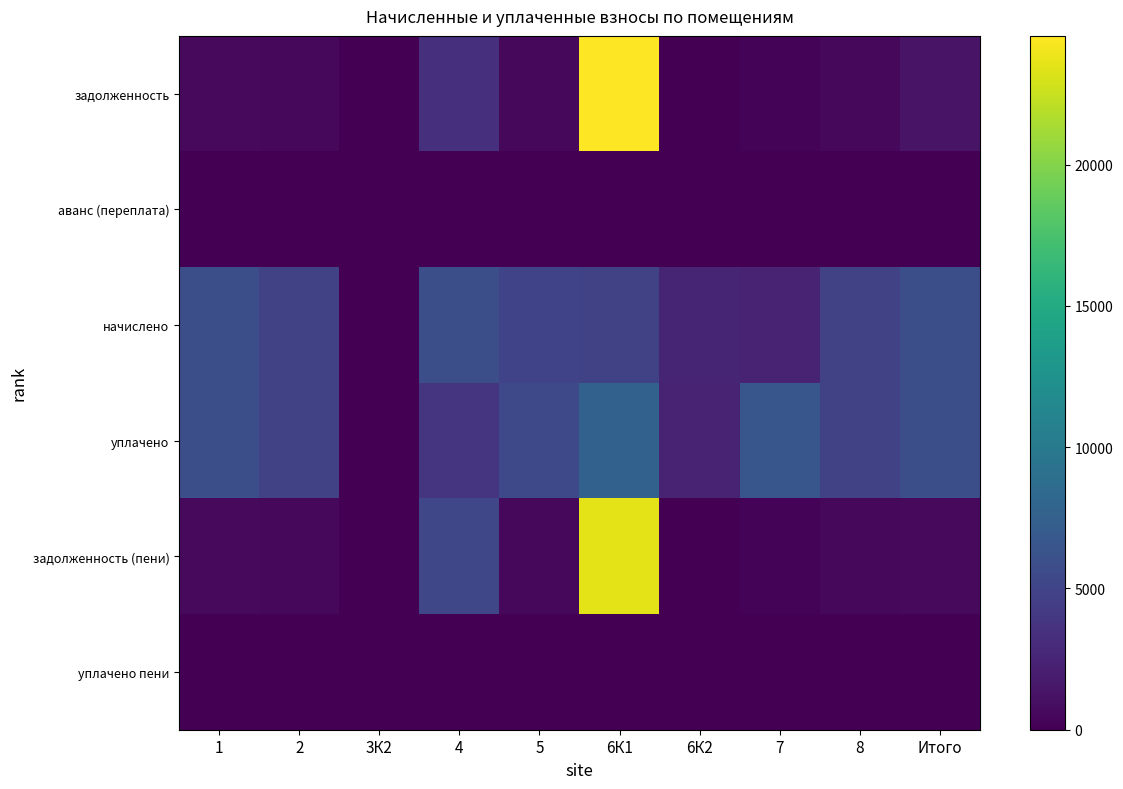

Which label corresponds to the smallest value in the chart?

3К2